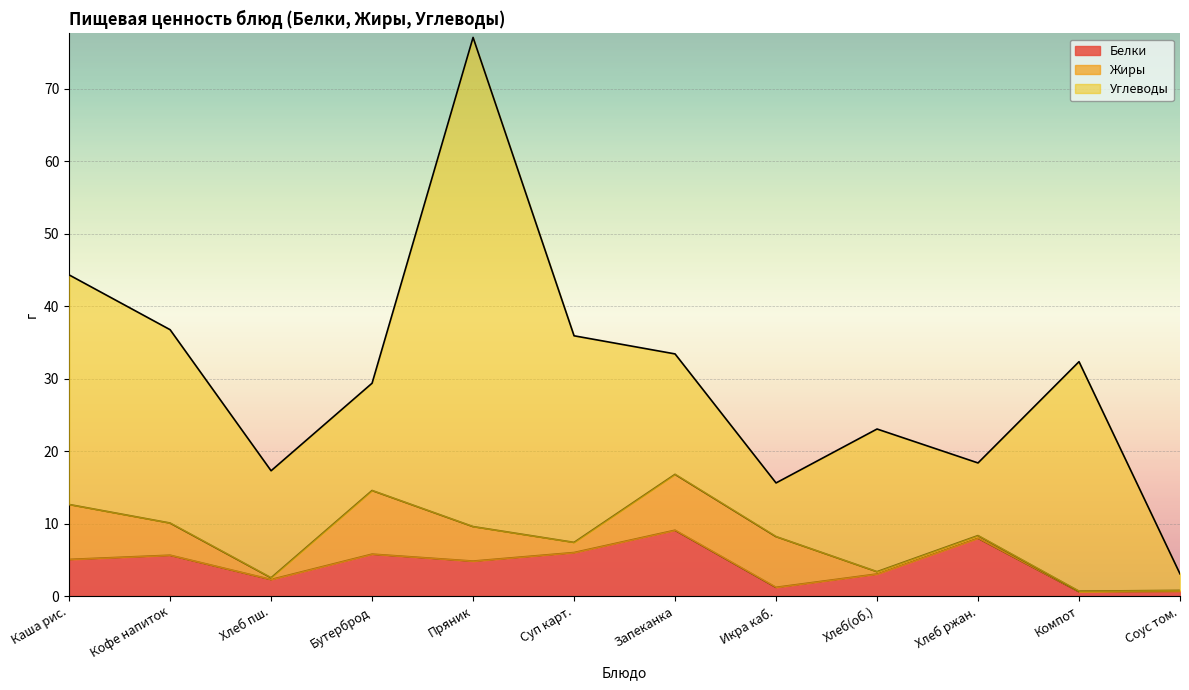

Which has a higher value, Компот из смеси сухофруктов or Икра кабачкова?

Икра кабачкова